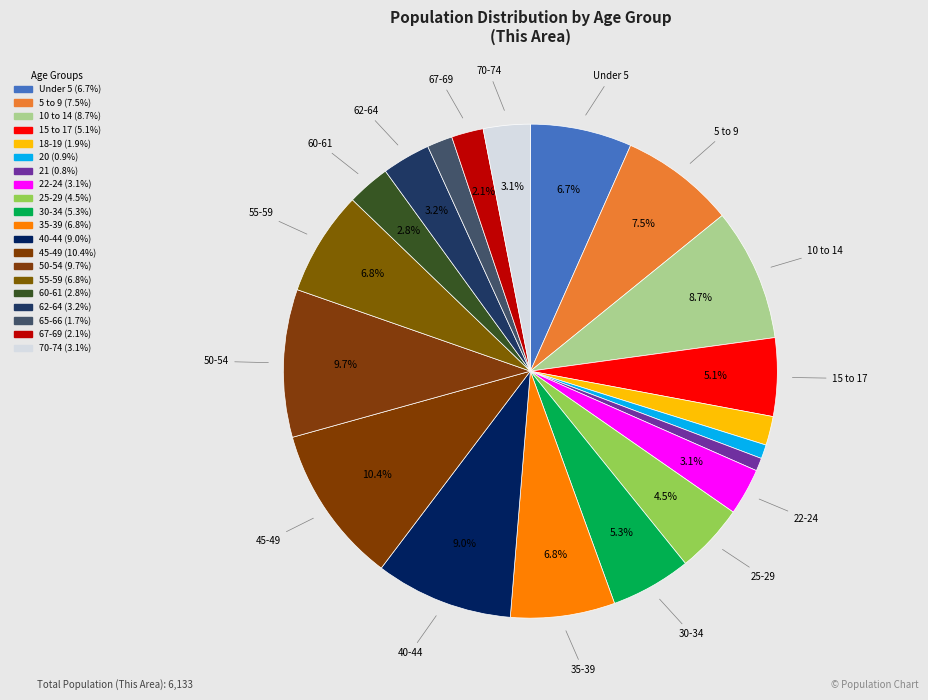

How many slices are in this pie chart?

20